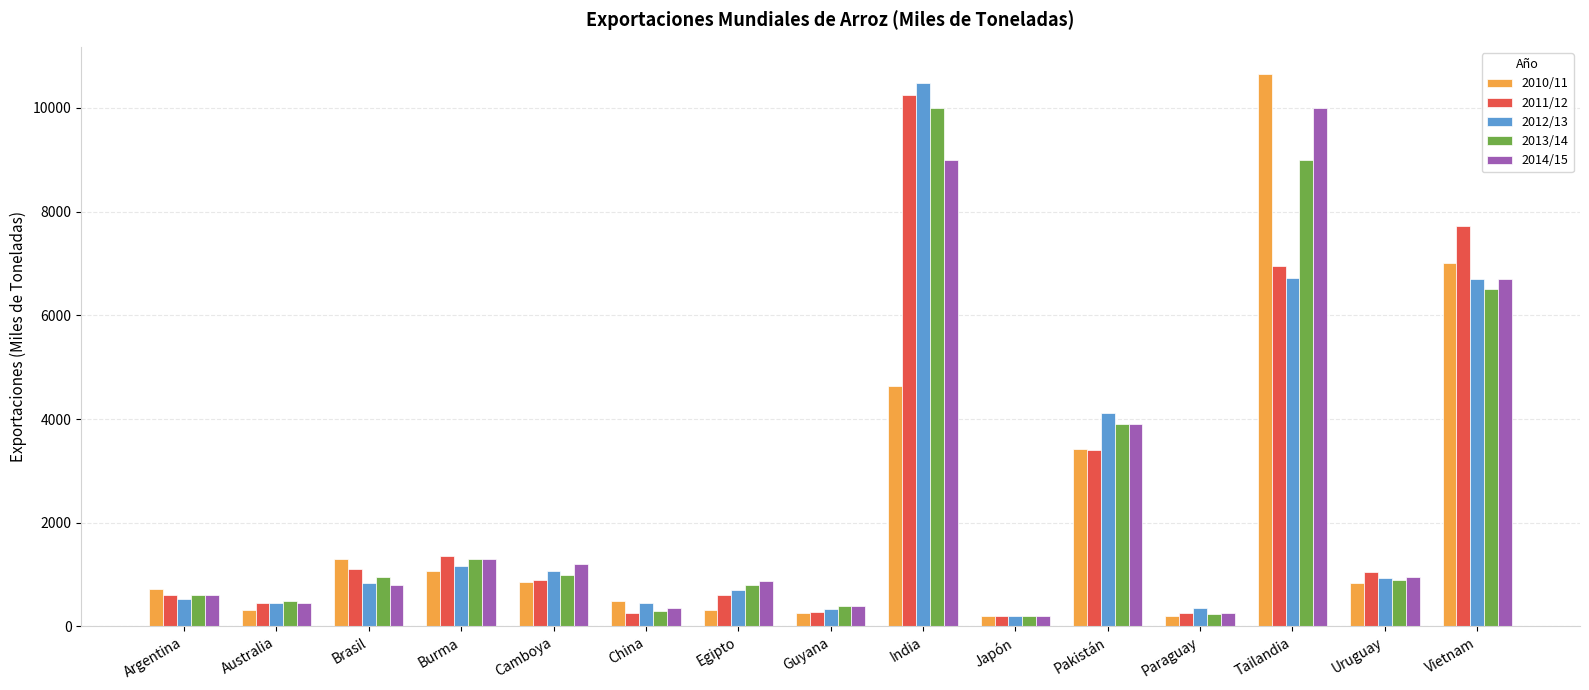

The value of 2014/15 at Camboya is 1200. True or false?

True